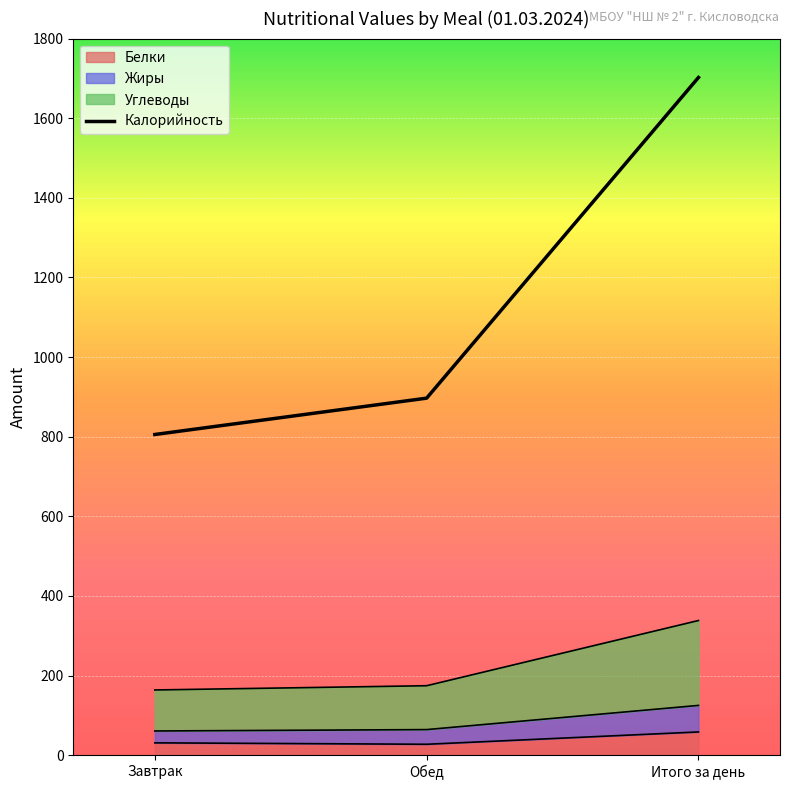

What is the sum of all Жиры values?

676.5